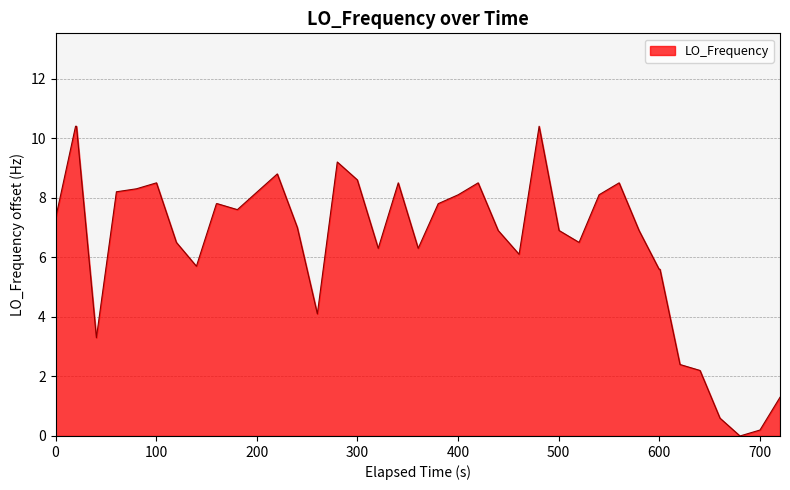

What is the greatest value displayed?

10.4